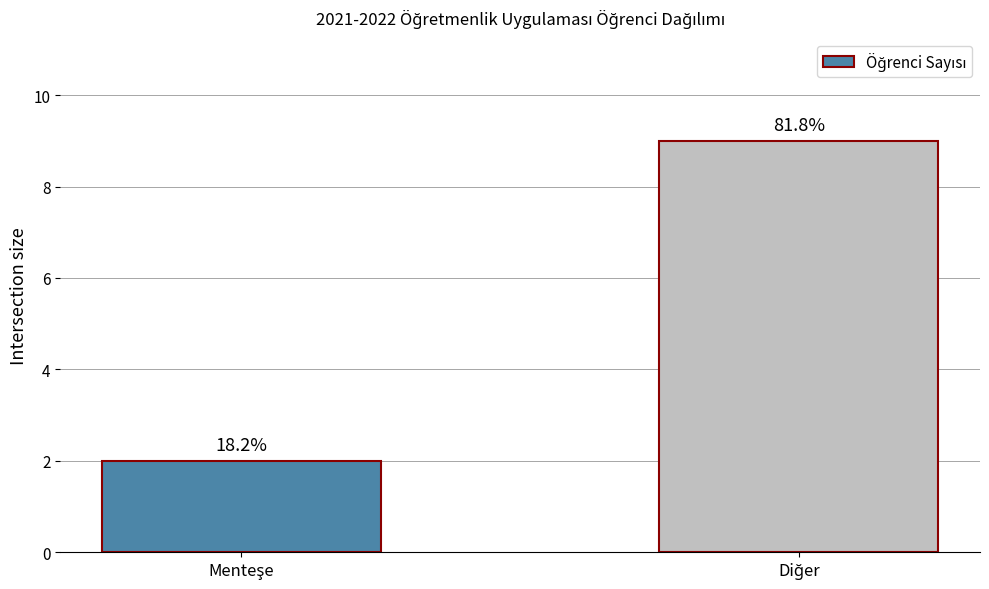

Which has a higher value, Diğer or Menteşe?

Diğer